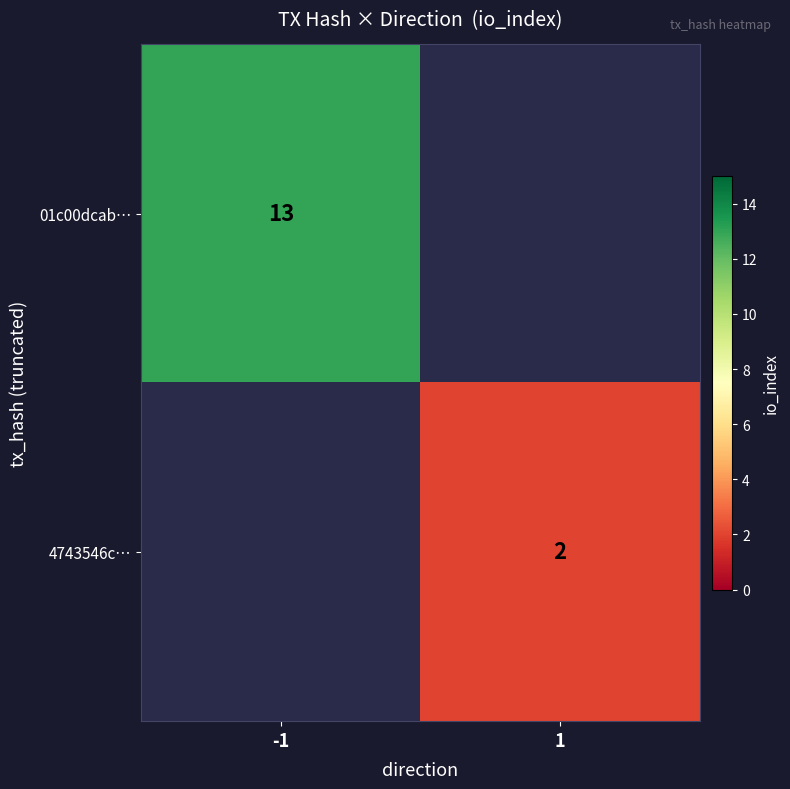

What is the greatest value displayed?

13.0